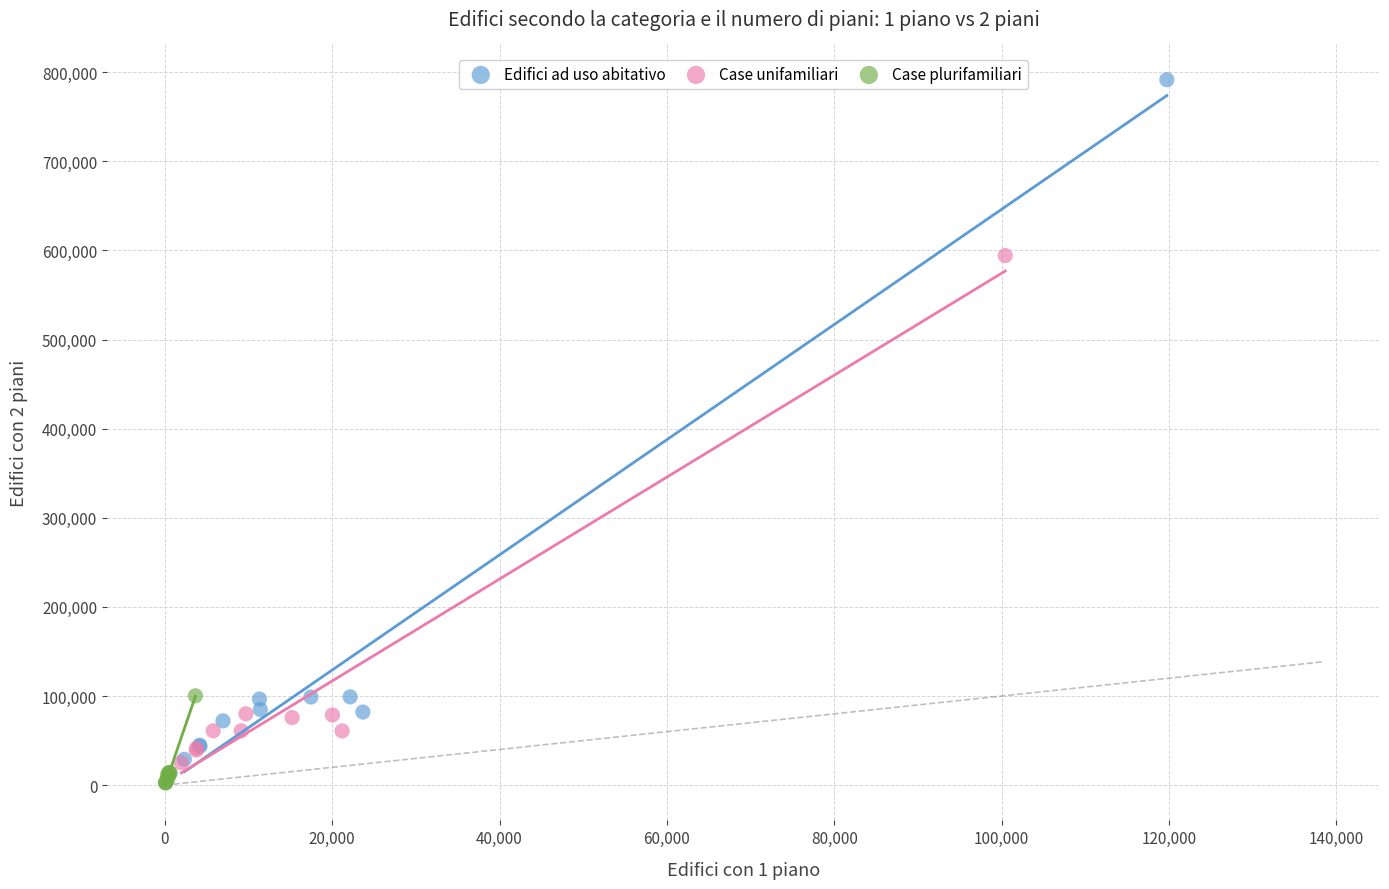

Which series contains the highest Y value?

Edifici ad uso abitativo